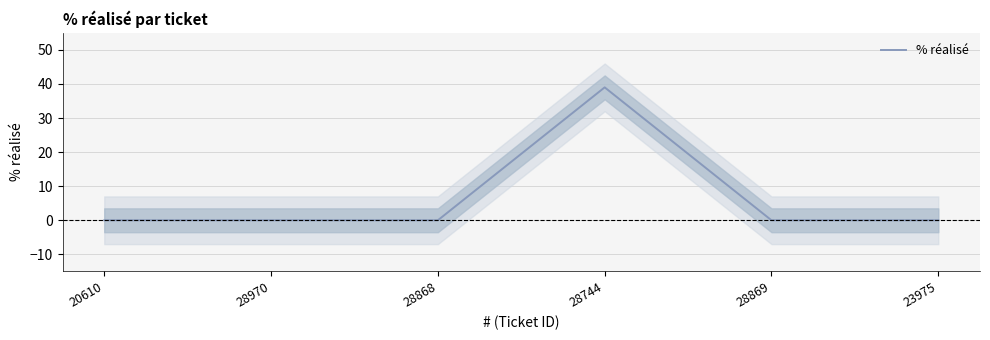

At which category does the data reach its first local peak?

28744